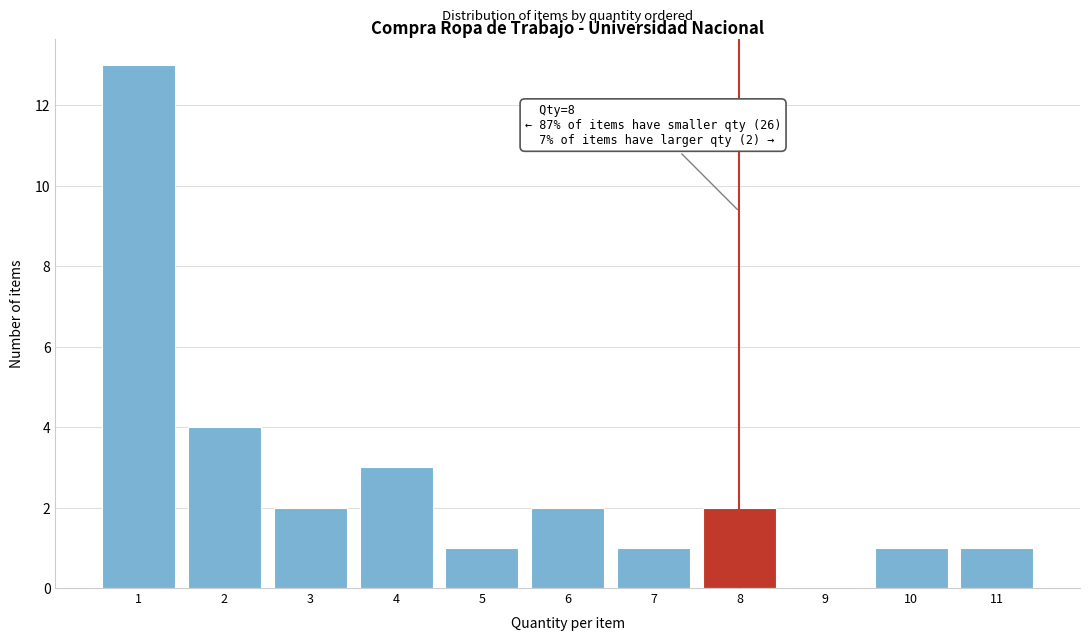

Over which range of the x-axis is the bar tallest?

0.5 to 1.5